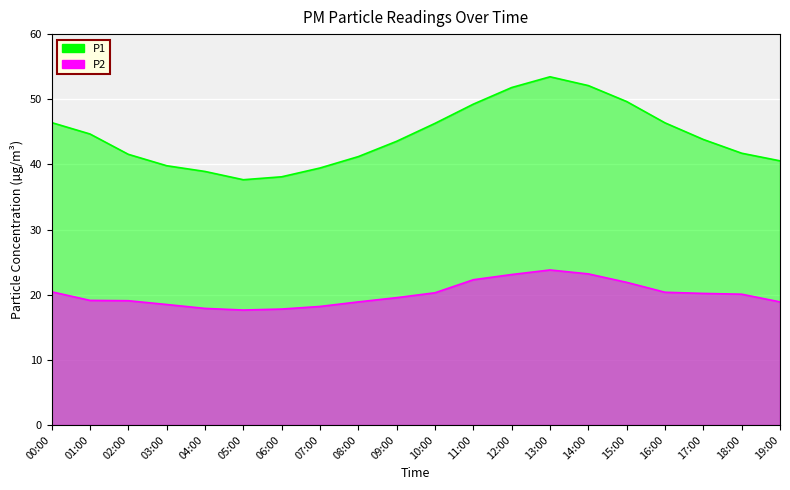

What is the difference between the P1 values at 02:00 and 11:00?

7.7